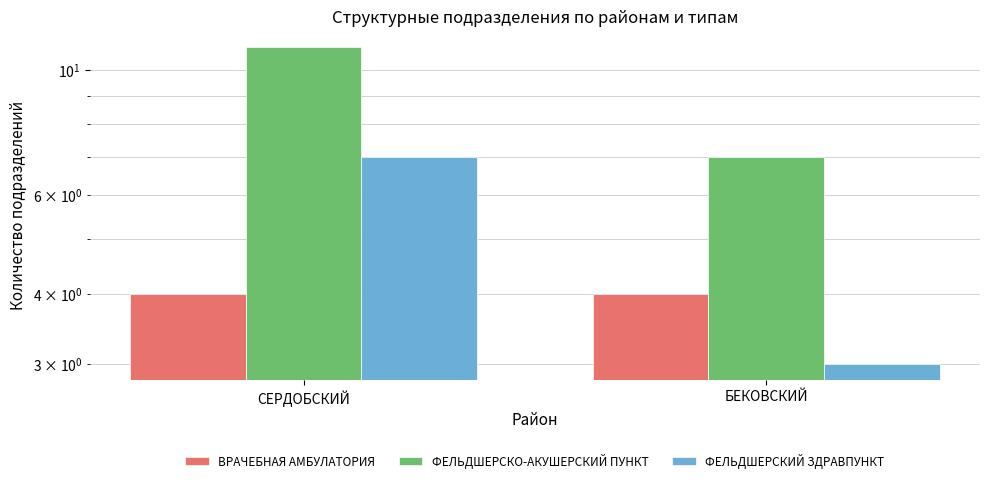

At СЕРДОБСКИЙ, list the series in order from smallest to largest.

ВРАЧЕБНАЯ АМБУЛАТОРИЯ, ФЕЛЬДШЕРСКИЙ ЗДРАВПУНКТ, ФЕЛЬДШЕРСКО-АКУШЕРСКИЙ ПУНКТ